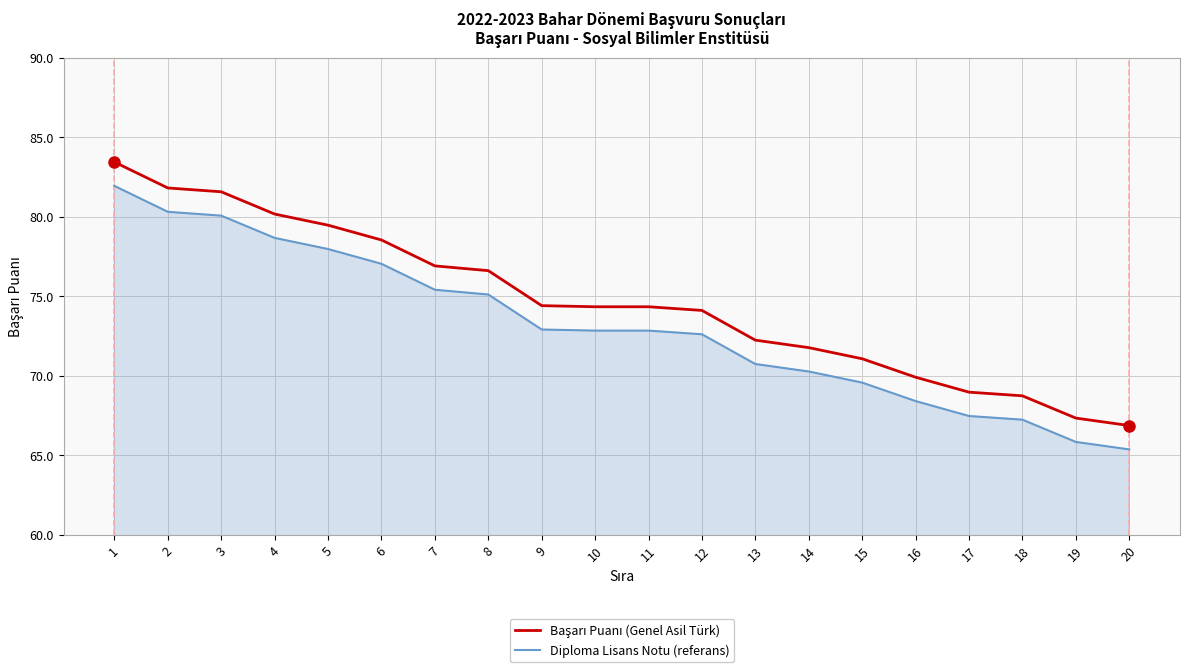

What value does the Diploma Lisans Notu (referans) series have at 4?

78.7